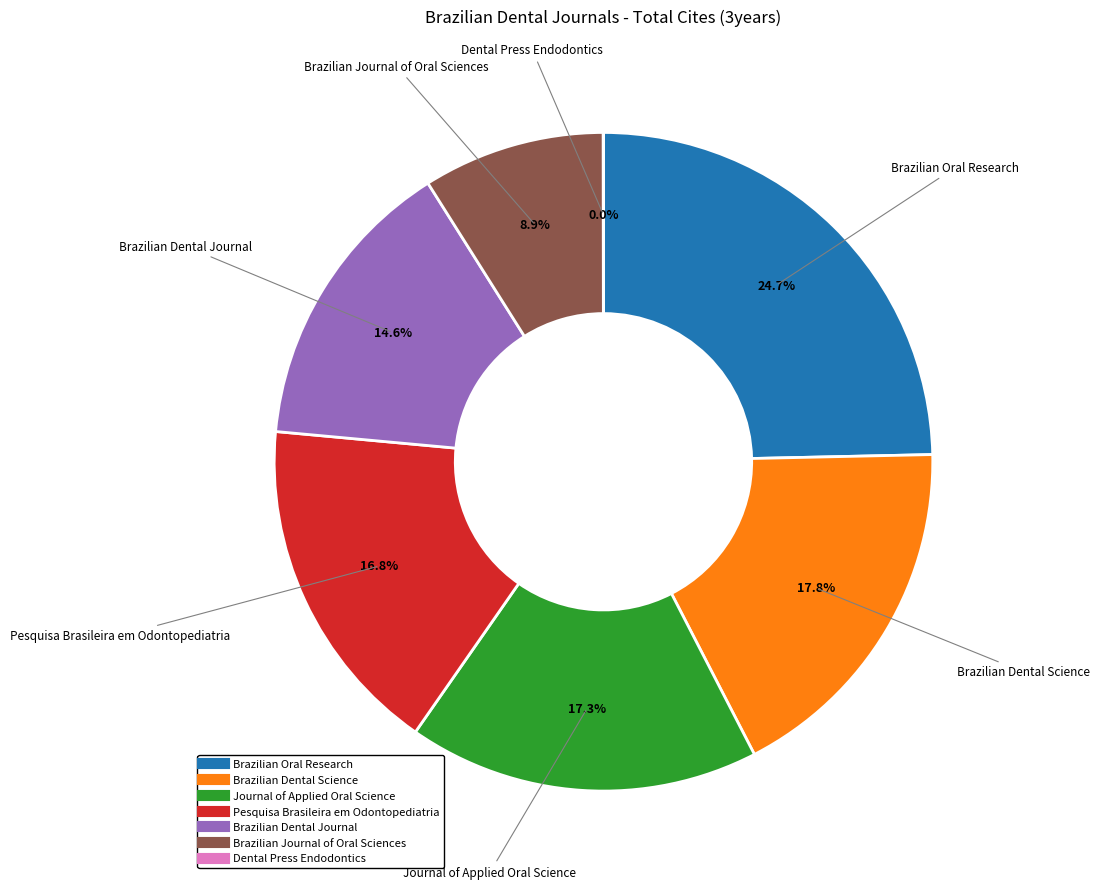

What is the largest slice in the pie chart?

Brazilian Oral Research